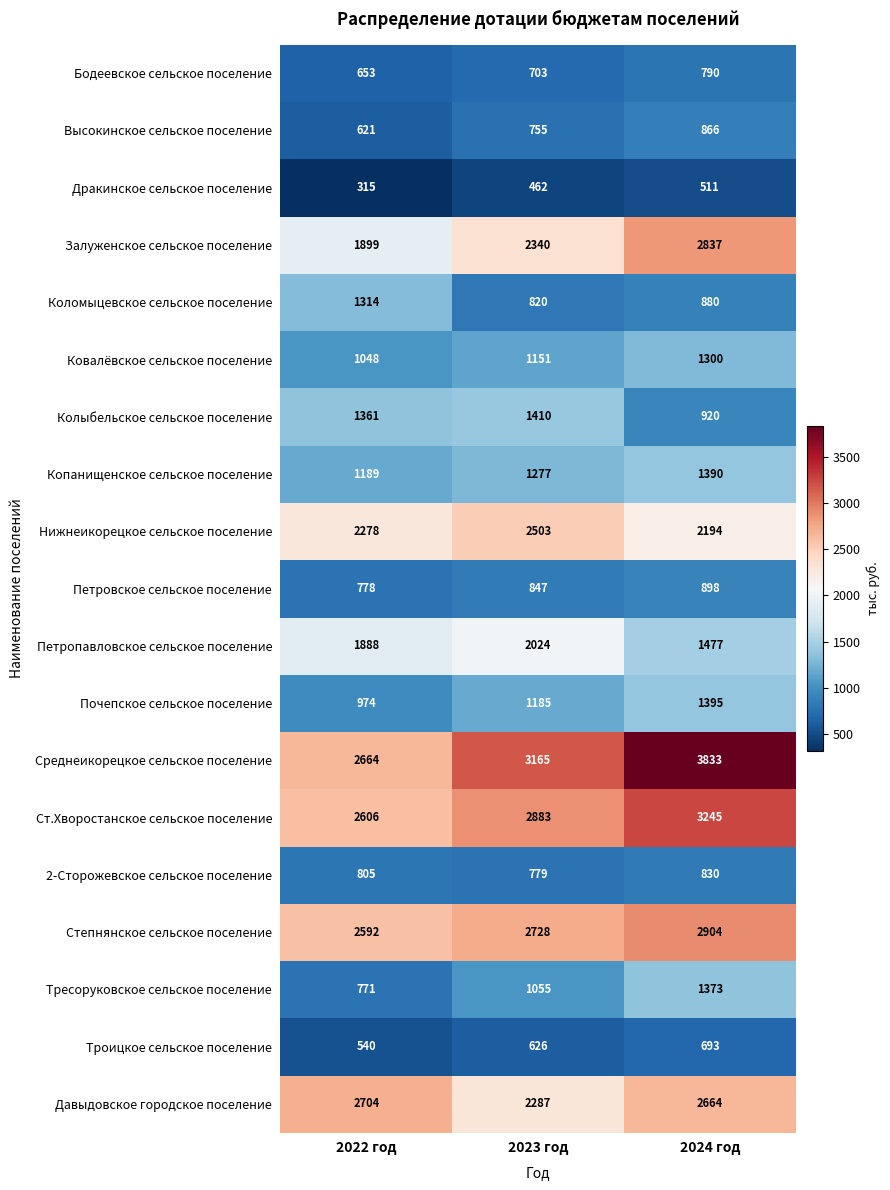

How many Коломыцевское сельское поселение values are between 820 and 1314?

3